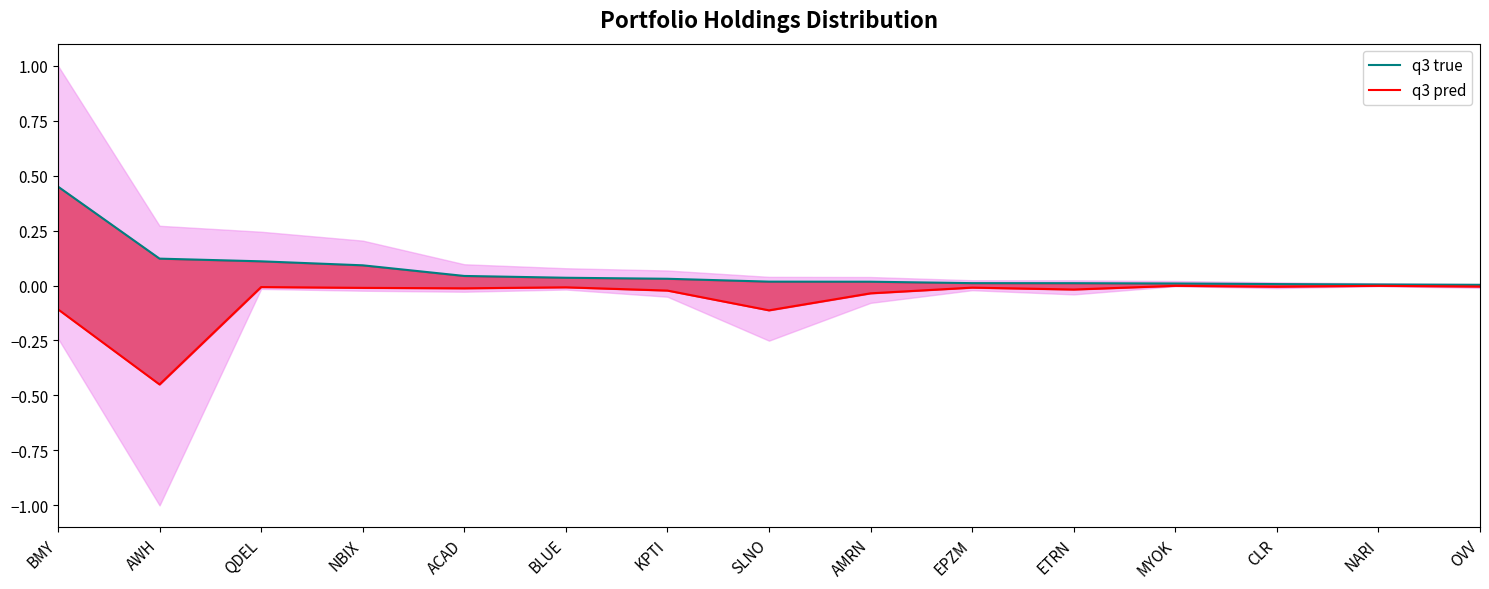

How many interior local peaks does the q3 pred series have?

5